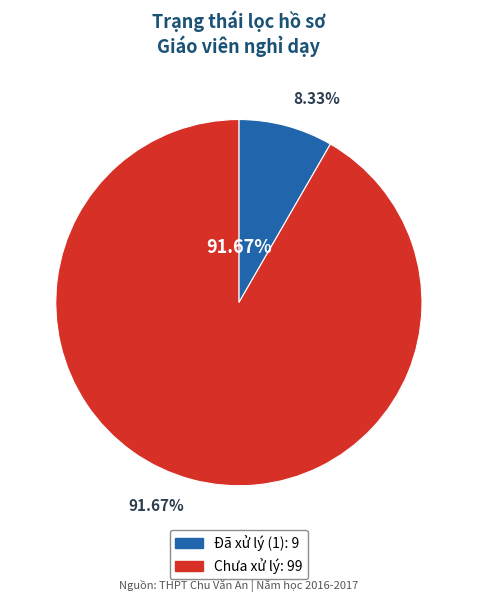

Approximately how many times larger is the value at 1 compared to Chưa?

0.1